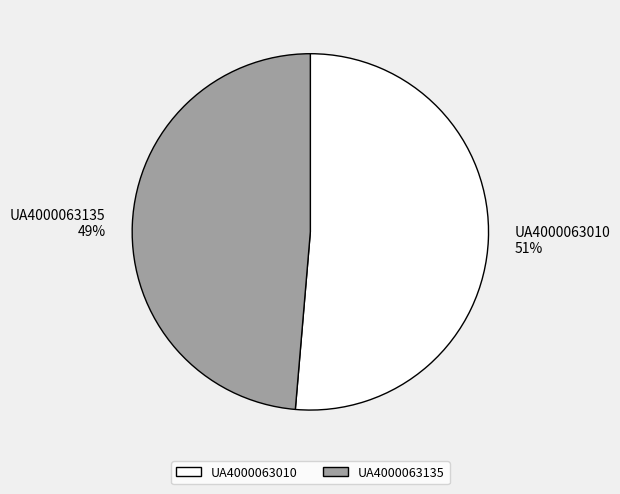

To the nearest percent, what is the average slice percentage?

50%